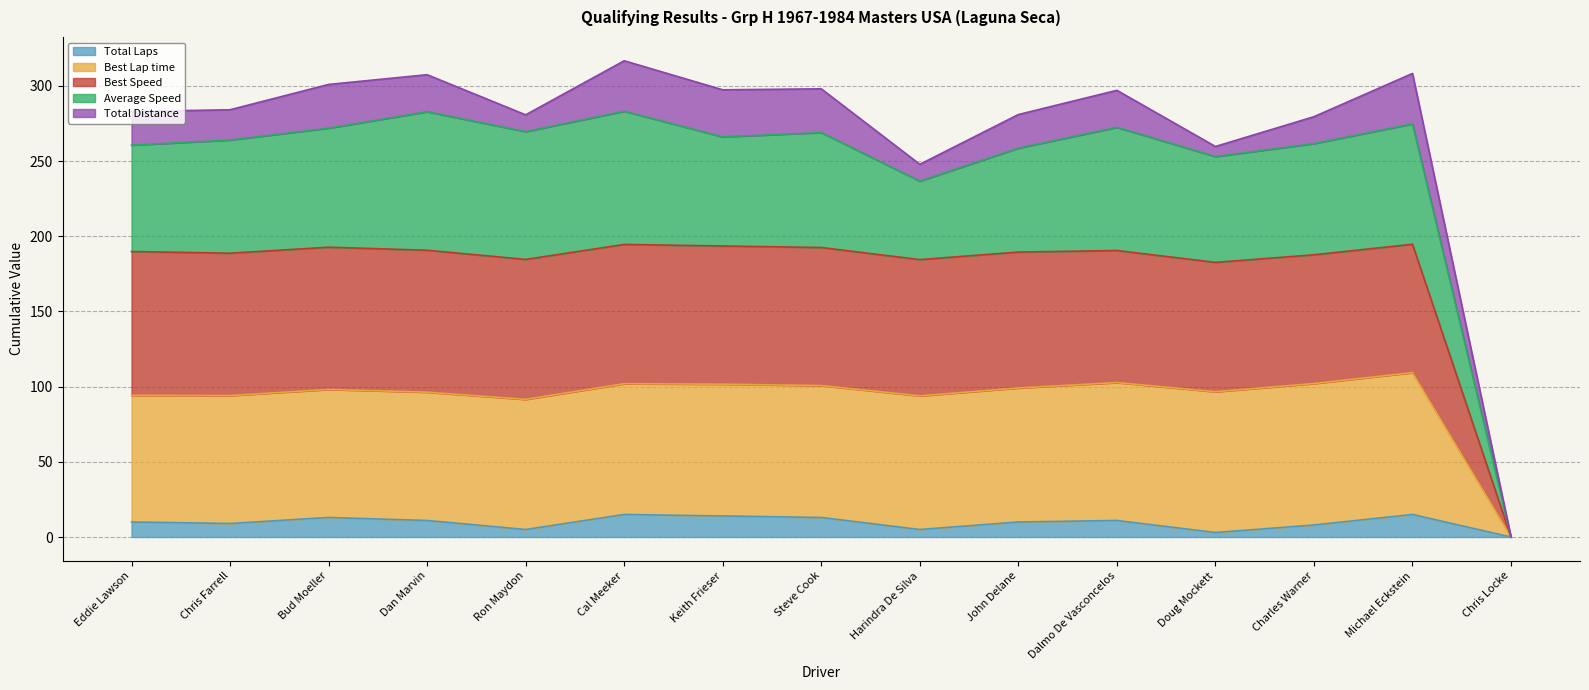

At how many categories does at least one series exceed 127?

14